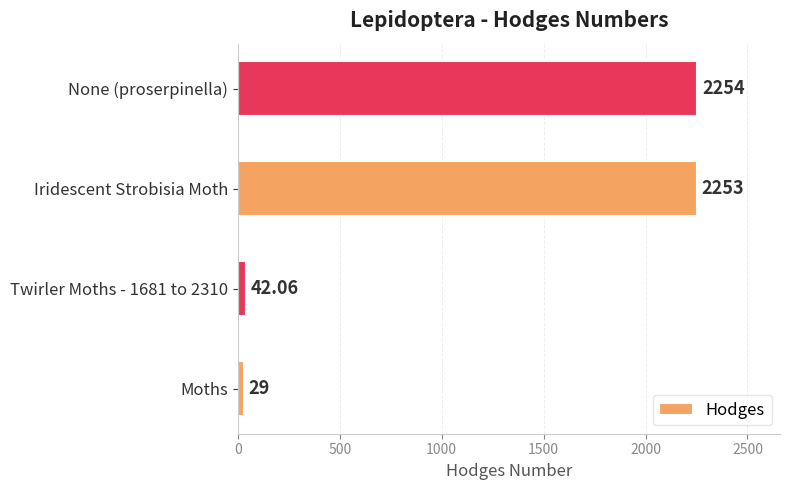

Rank the categories by value from highest to lowest.

None (proserpinella), Iridescent Strobisia Moth, Twirler Moths - 1681 to 2310, Moths